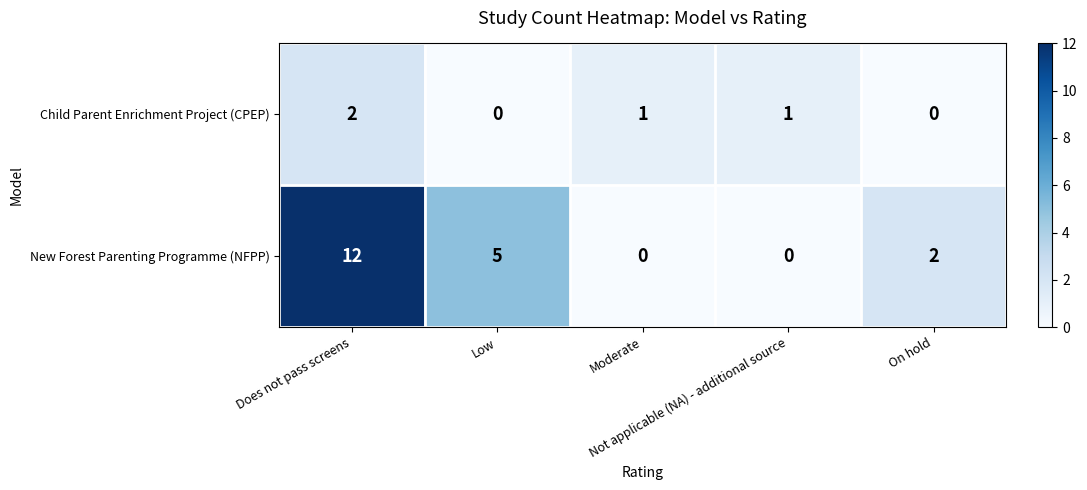

What is the difference between the maximum and second lowest values in the New Forest Parenting Programme (NFPP) series?

12